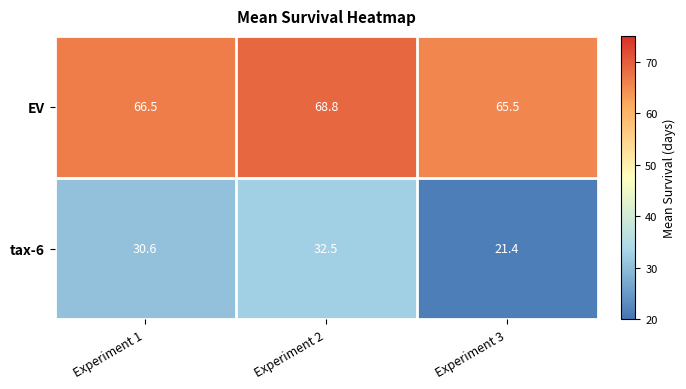

Which category has the lowest value across all series?

Experiment 3